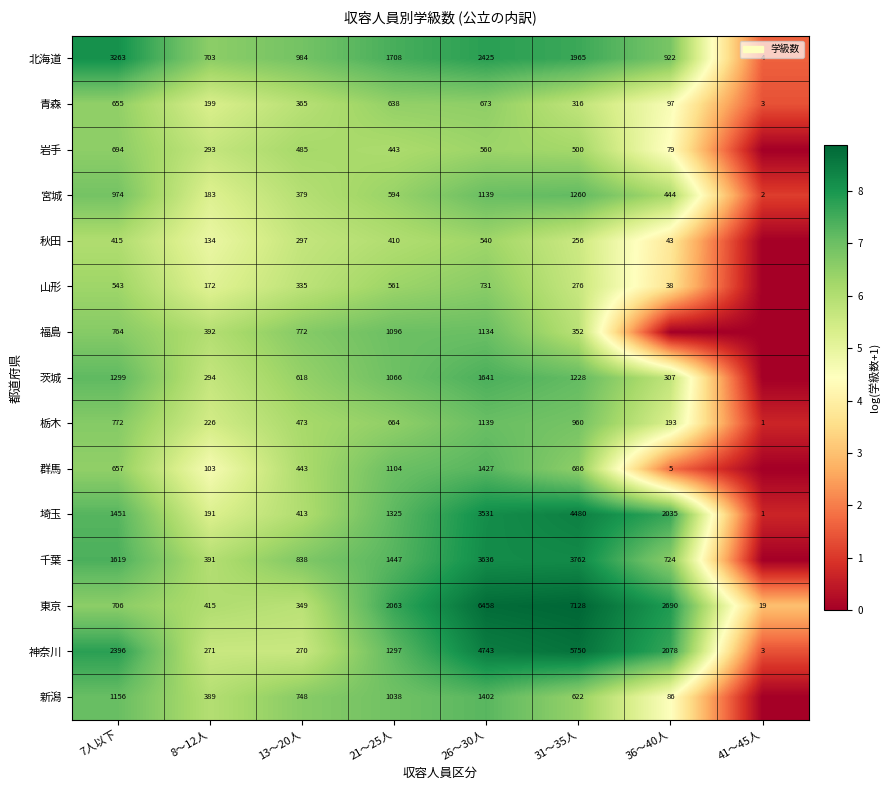

At which label does 栃木 reach its peak?

26～30人